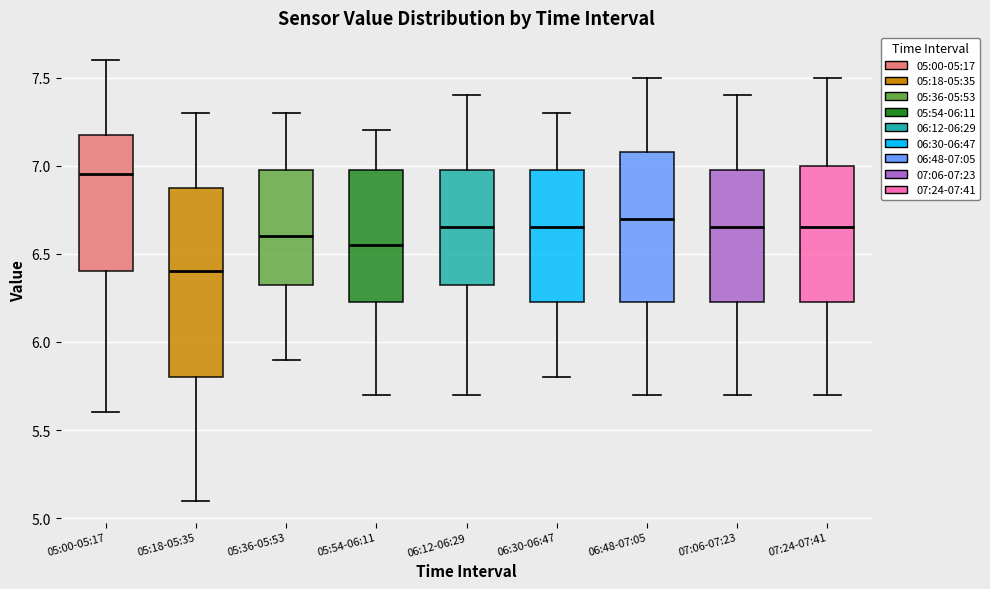

Reading left to right, read every box against the y-axis: the position of its median line, the range the box covers, and the ends of its whiskers. The values are not printed on the chart, so give them approximately, as read against the axis.

05:00-05:17: median 6.95, box 6.40 to 7.20, whiskers 5.60 to 7.60
05:18-05:35: median 6.40, box 5.80 to 6.90, whiskers 5.10 to 7.30
05:36-05:53: median 6.60, box 6.35 to 7.00, whiskers 5.90 to 7.30
05:54-06:11: median 6.55, box 6.25 to 7.00, whiskers 5.70 to 7.20
06:12-06:29: median 6.65, box 6.35 to 7.00, whiskers 5.70 to 7.40
06:30-06:47: median 6.65, box 6.25 to 7.00, whiskers 5.80 to 7.30
06:48-07:05: median 6.70, box 6.25 to 7.10, whiskers 5.70 to 7.50
07:06-07:23: median 6.65, box 6.25 to 7.00, whiskers 5.70 to 7.40
07:24-07:41: median 6.65, box 6.25 to 7.00, whiskers 5.70 to 7.50